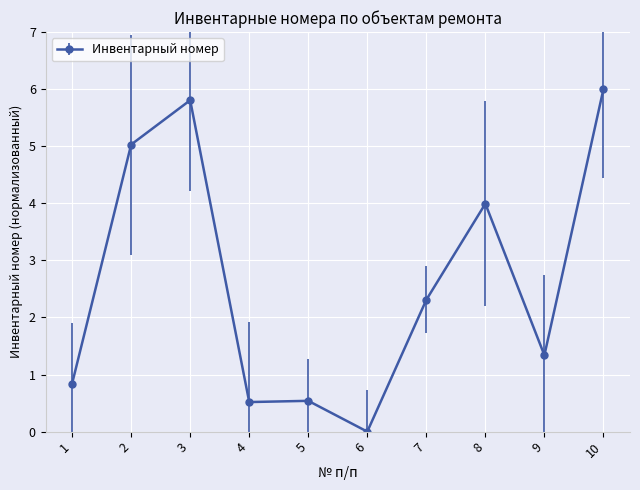

Approximately how many times larger is the value at 2 compared to 3?

0.9